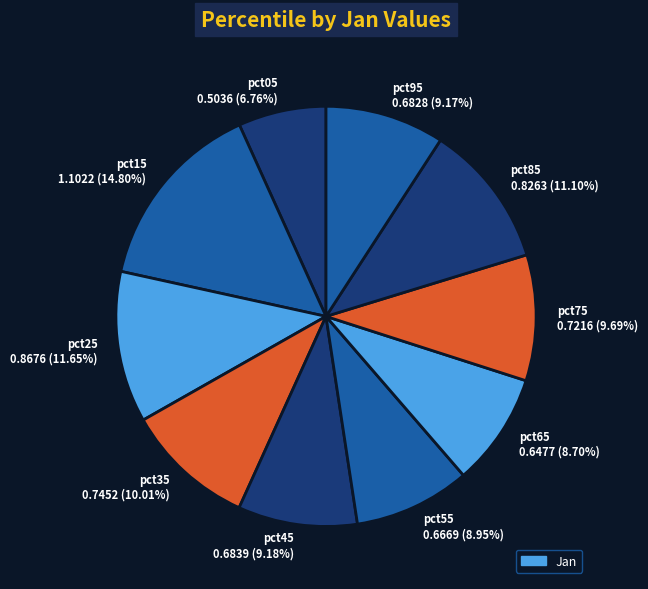

Does pct25 account for over 50% of the chart?

No